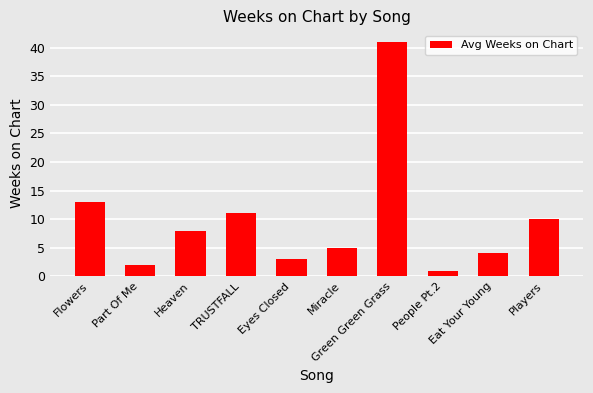

What is the greatest value displayed?

41